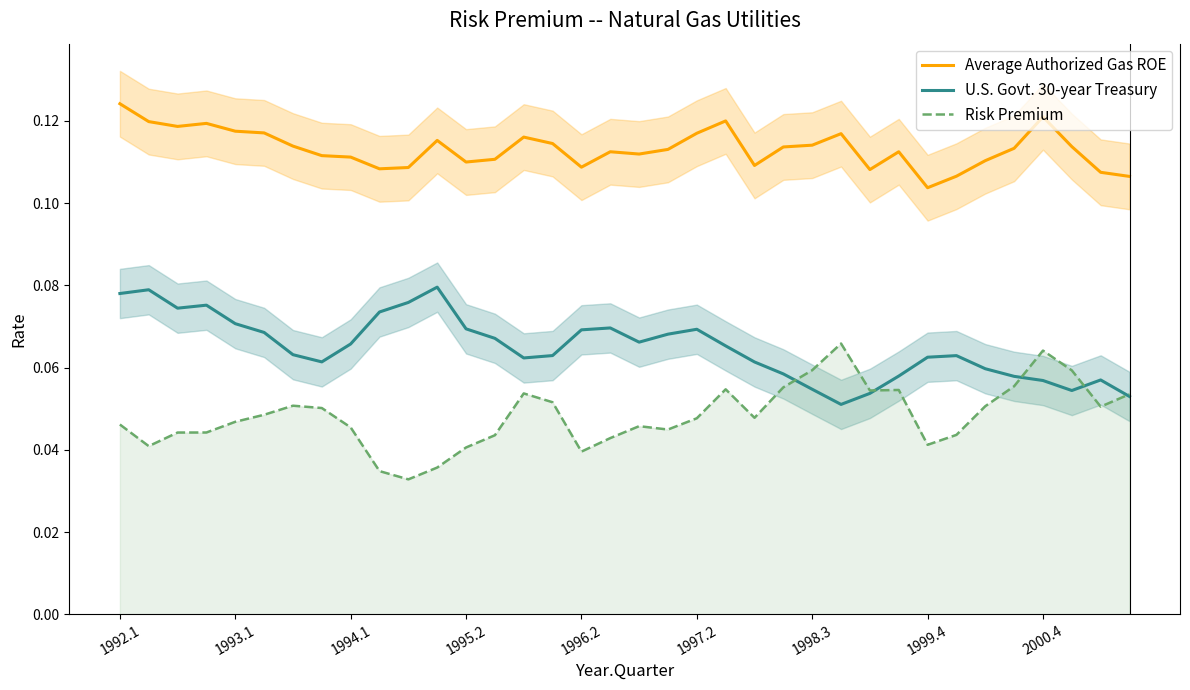

Reading left to right, extract all data points from this chart.

Average Authorized Gas ROE: 0.1	0.1	0.1	0.1	0.1	0.1	0.1	0.1	0.1	0.1	0.1	0.1	0.1	0.1	0.1	0.1	0.1	0.1	0.1	0.1	0.1	0.1	0.1	0.1	0.1	0.1	0.1	0.1	0.1	0.1	0.1	0.1	0.1	0.1	0.1	0.1
U.S. Govt. 30-year Treasury: 0.1	0.1	0.1	0.1	0.1	0.1	0.1	0.1	0.1	0.1	0.1	0.1	0.1	0.1	0.1	0.1	0.1	0.1	0.1	0.1	0.1	0.1	0.1	0.1	0.1	0.1	0.1	0.1	0.1	0.1	0.1	0.1	0.1	0.1	0.1	0.1
Risk Premium: 0.0	0.0	0.0	0.0	0.0	0.0	0.1	0.1	0.0	0.0	0.0	0.0	0.0	0.0	0.1	0.1	0.0	0.0	0.0	0.0	0.0	0.1	0.0	0.1	0.1	0.1	0.1	0.1	0.0	0.0	0.1	0.1	0.1	0.1	0.1	0.1